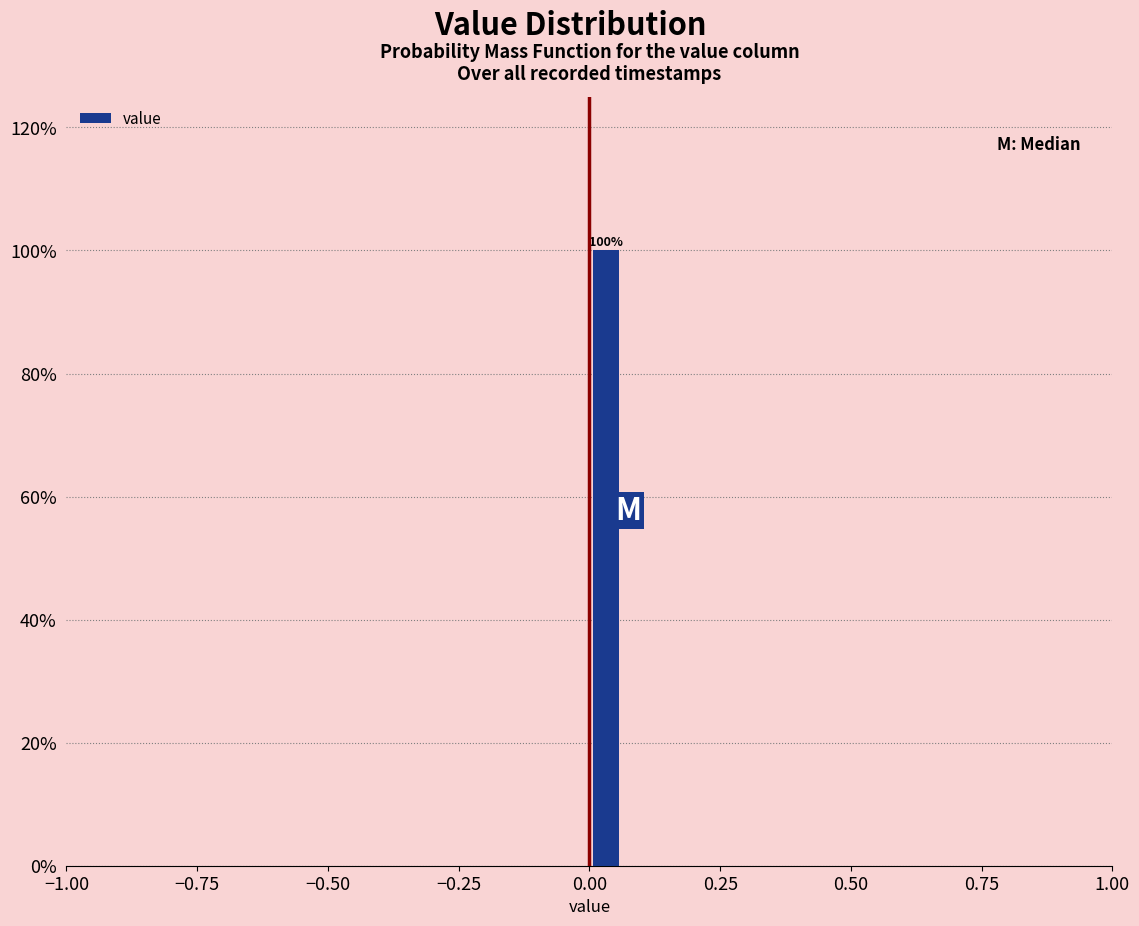

Around what value on the x-axis is the tallest bar? Give the approximate position of its centre, as read against the axis.

0.05